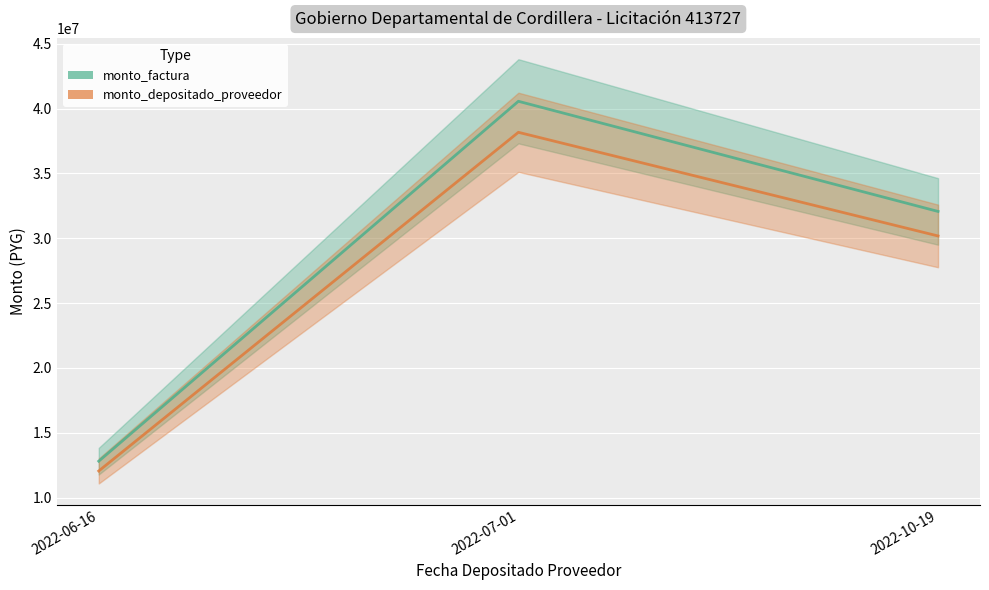

Reading right to left, transcribe all the data shown in this chart.

monto_factura: 32068800	40559620	12816780
monto_depositado_proveedor: 30178199	38168447	12061172